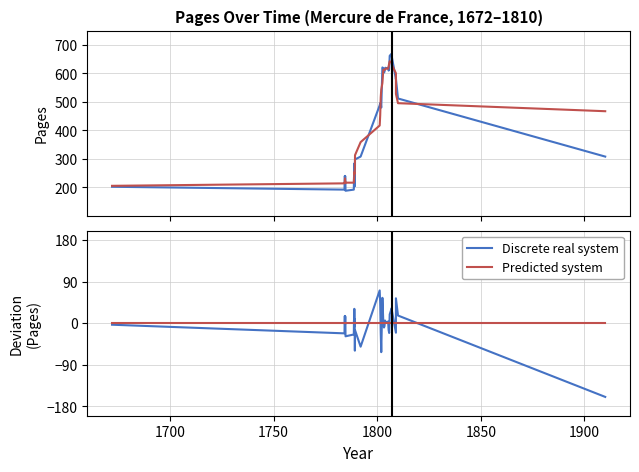

After their last crossing, which series has the higher values: Predicted system or Discrete real system?

Predicted system